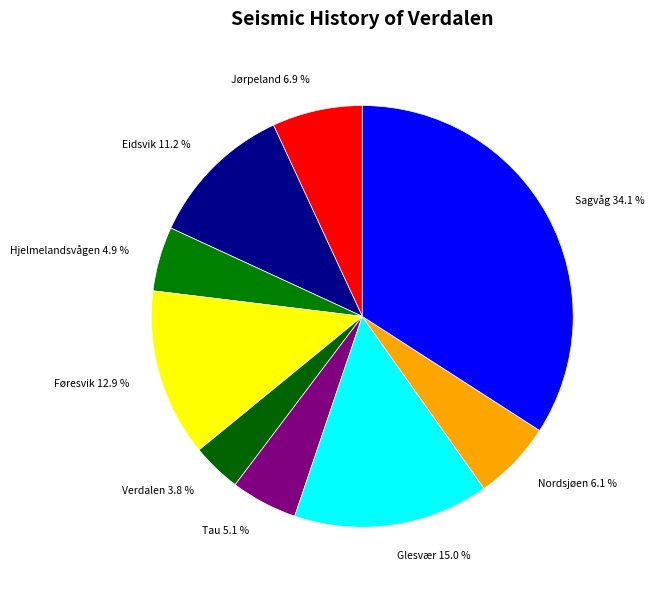

To the nearest percent, what is the difference between the Hjelmelandsvågen and Glesvær slice percentages?

10%